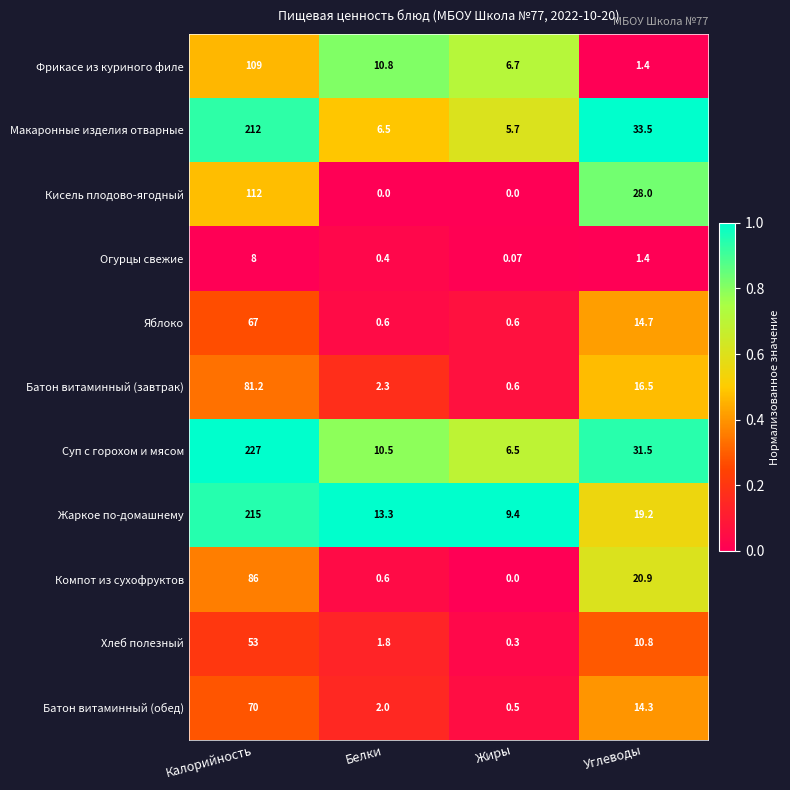

Which series has the largest total across all categories?

Суп с горохом и мясом